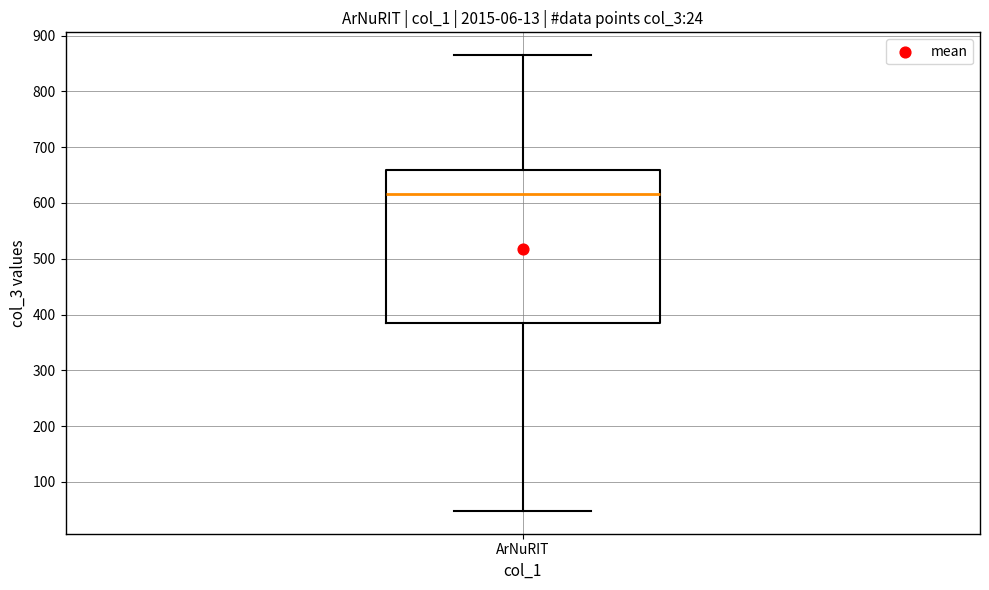

Where does the lower whisker of the box for ArNuRIT end on the y-axis? The values are not printed on the chart, so give them approximately, as read against the axis.

50